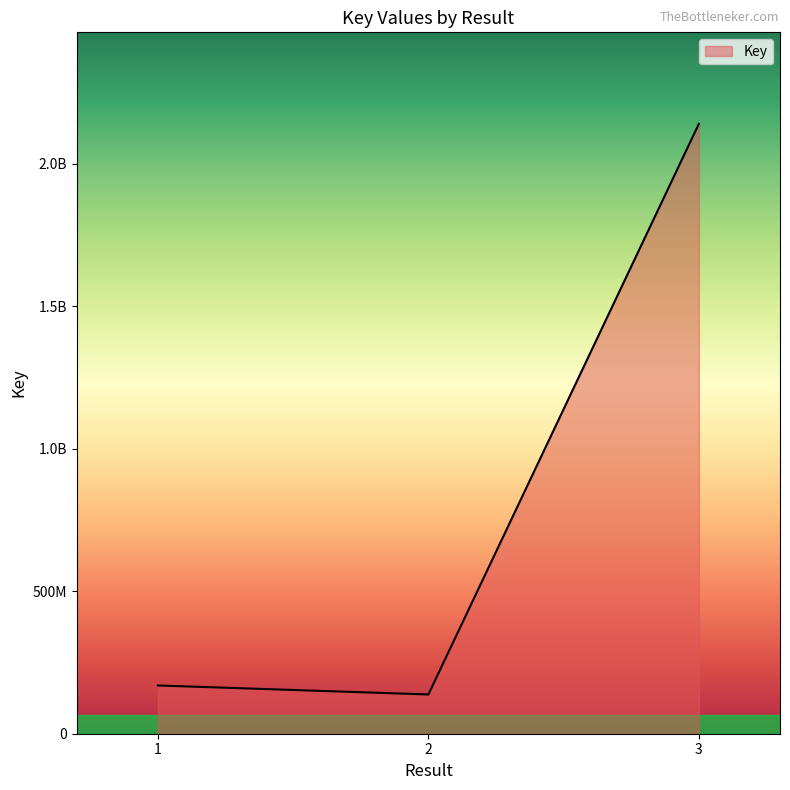

Rank the categories by value from highest to lowest.

3, 1, 2